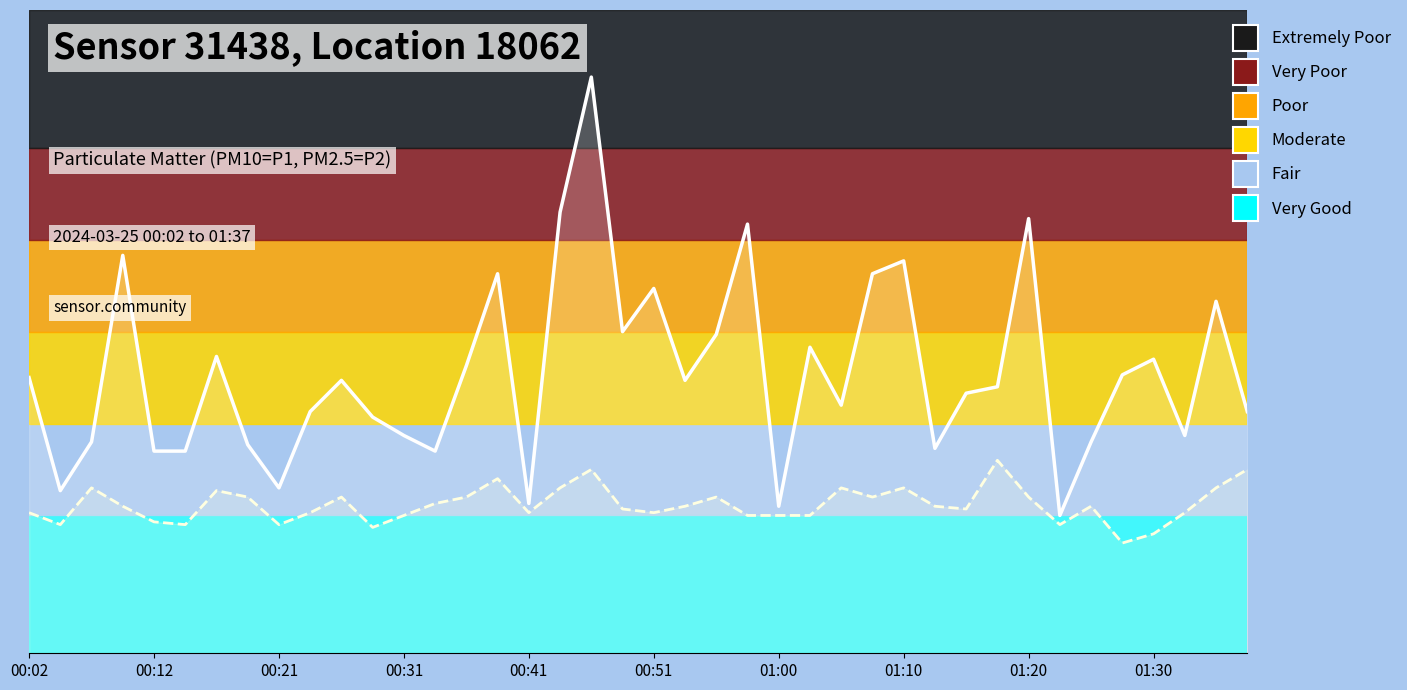

Which series has the largest range (max minus min)?

P1 (PM10)